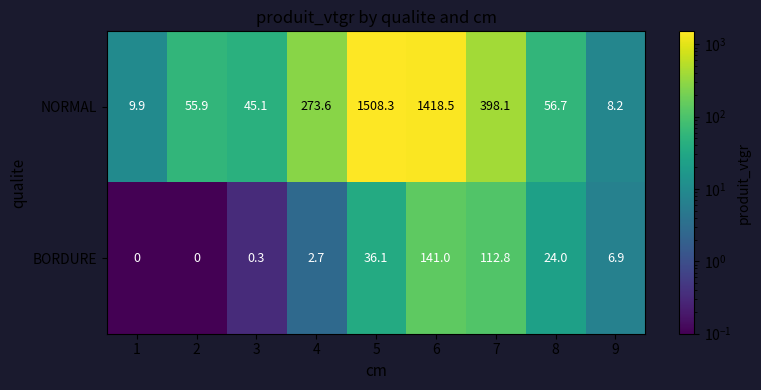

What is the approximate value of NORMAL at 6?

1418.5